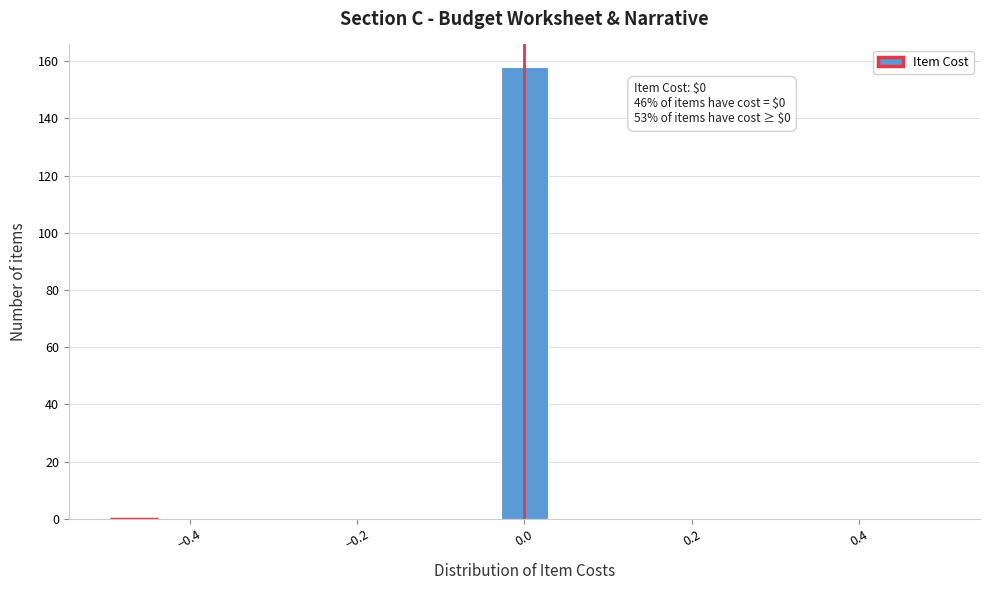

Around what value on the x-axis is the tallest bar? Give the approximate position of its centre, as read against the axis.

0.00